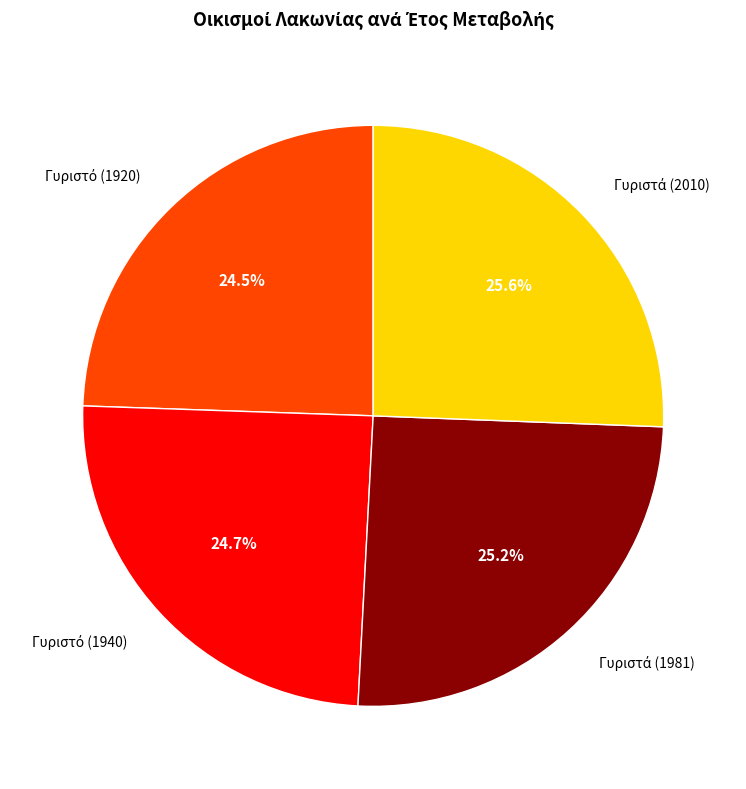

Is there any slice that represents more than half of the pie?

No